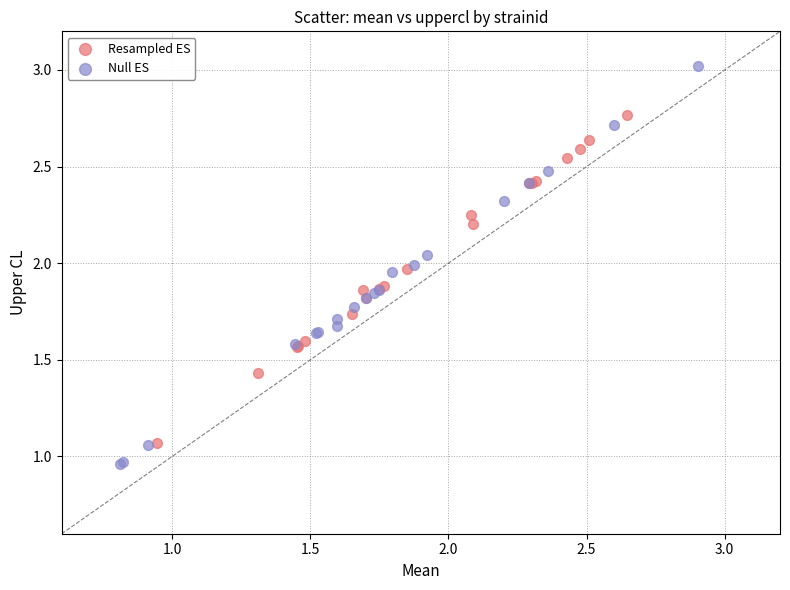

Which series reaches the minimum Y coordinate?

Null ES